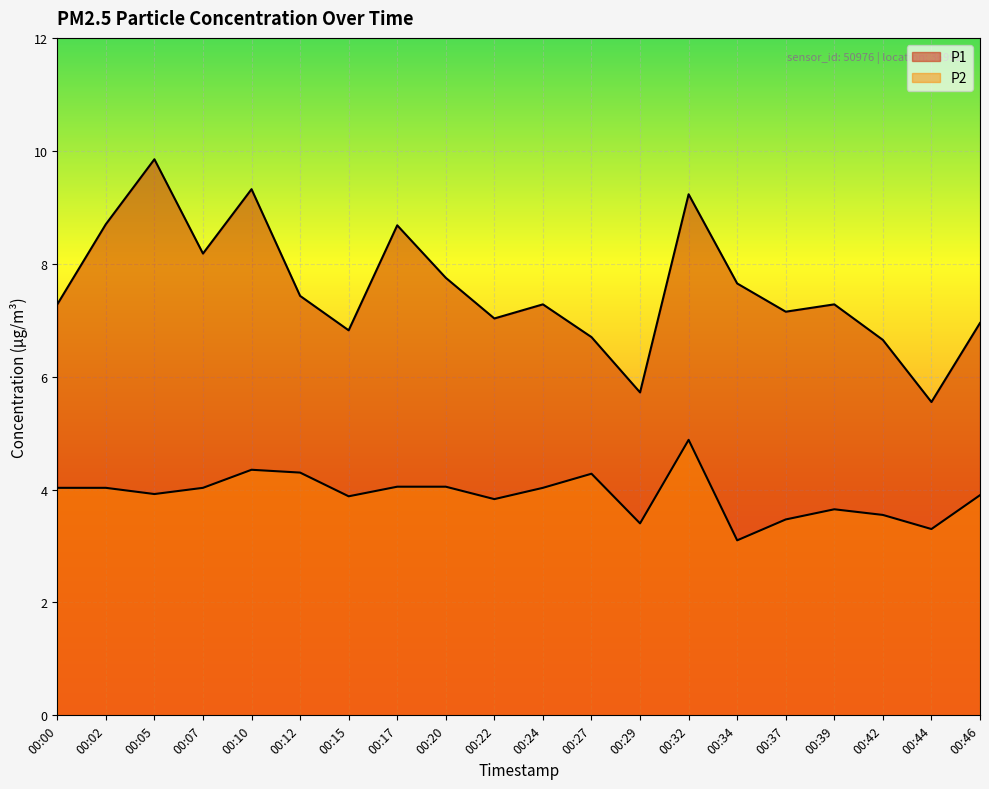

True or false: P2 and P1 intersect in this chart.

False